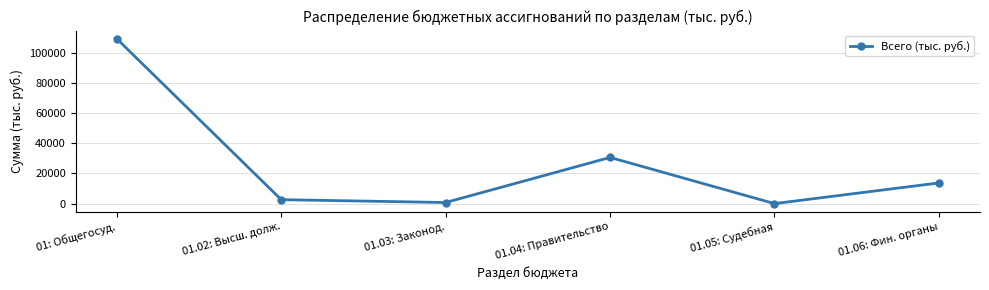

What is the sum of all values?

156986.1